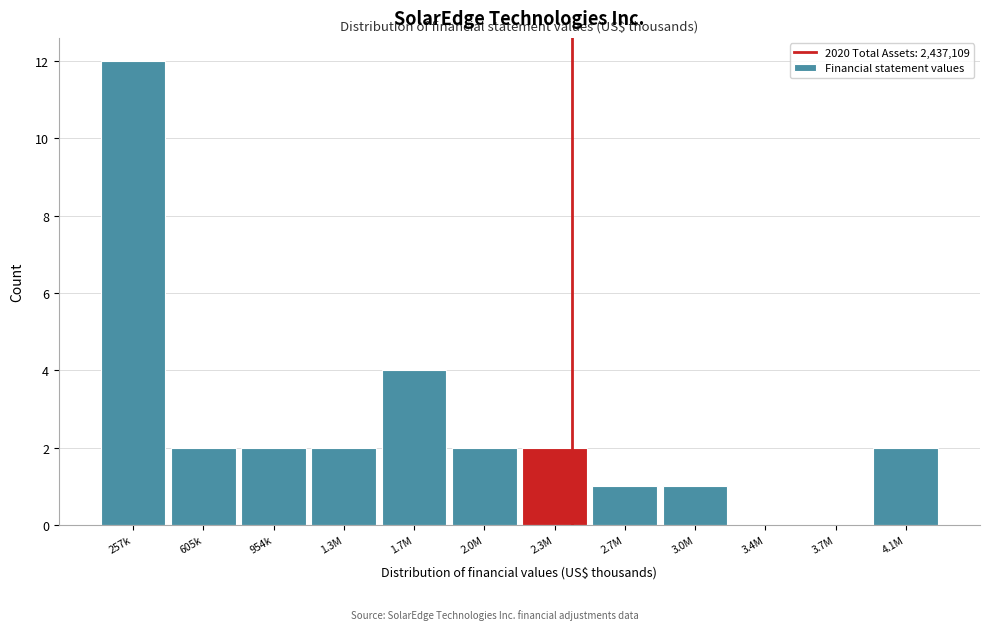

Reading right to left, list all the values displayed in this chart.

4.1M=2	3.7M=0	3.4M=0	3.0M=1	2.7M=1	2.3M=2	2.0M=2	1.7M=4	1.3M=2	954k=2	605k=2	257k=12